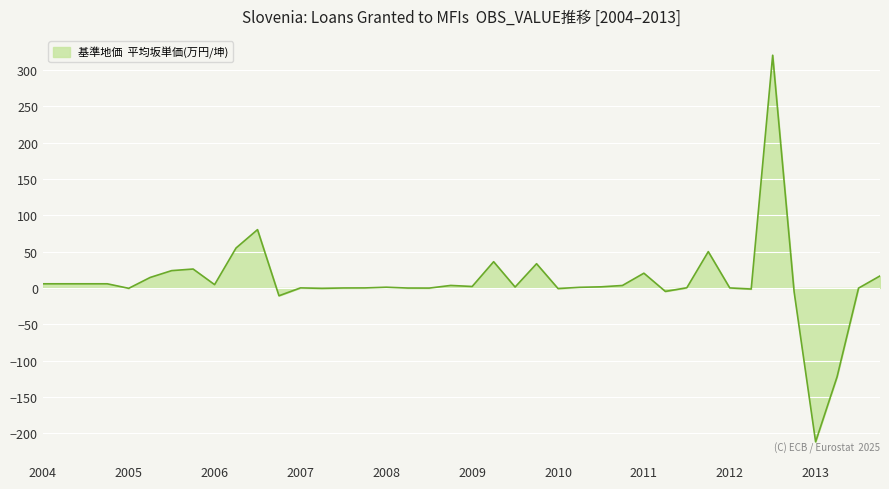

What is the maximum value shown in the chart?

320.2